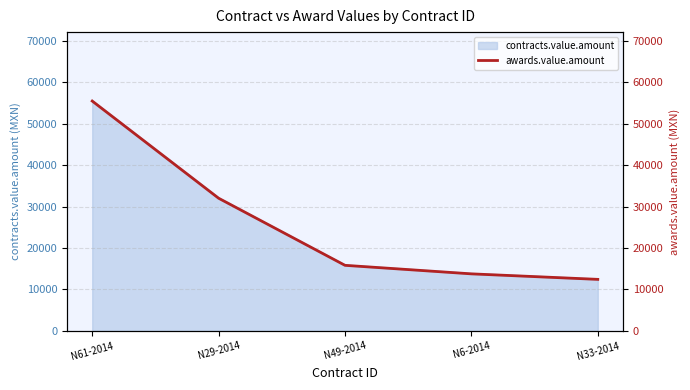

The contracts.value.amount series shows 32000.0 at N29-2014. True or false?

True